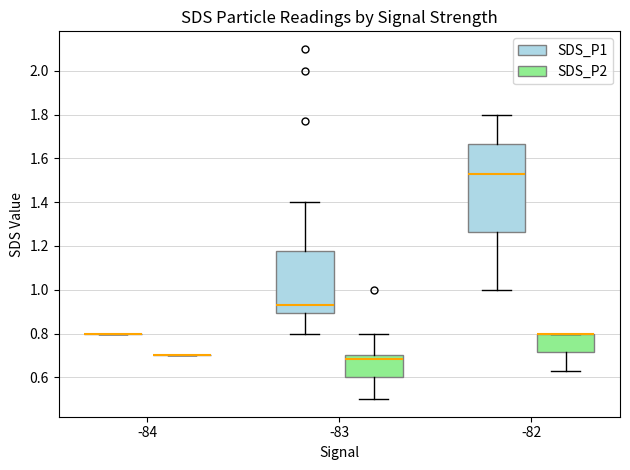

Reading left to right, transcribe this box plot: for each box, give where its median line is, the range the box spans, and where its two whiskers end, as read against the y-axis. The values are not printed on the chart, so give them approximately, as read against the axis.

-84 (SDS_P1): box collapsed to a line at 0.80, whiskers 0.80 to 0.80
-84 (SDS_P2): box collapsed to a line at 0.70, whiskers 0.70 to 0.70
-83 (SDS_P1): median 0.94, box 0.90 to 1.18, whiskers 0.80 to 1.40
-83 (SDS_P2): median 0.68, box 0.60 to 0.70, whiskers 0.50 to 0.80
-82 (SDS_P1): median 1.54, box 1.26 to 1.66, whiskers 1.00 to 1.80
-82 (SDS_P2): median 0.80 (drawn on the box's upper edge), box 0.72 to 0.80, whiskers 0.64 to 0.80